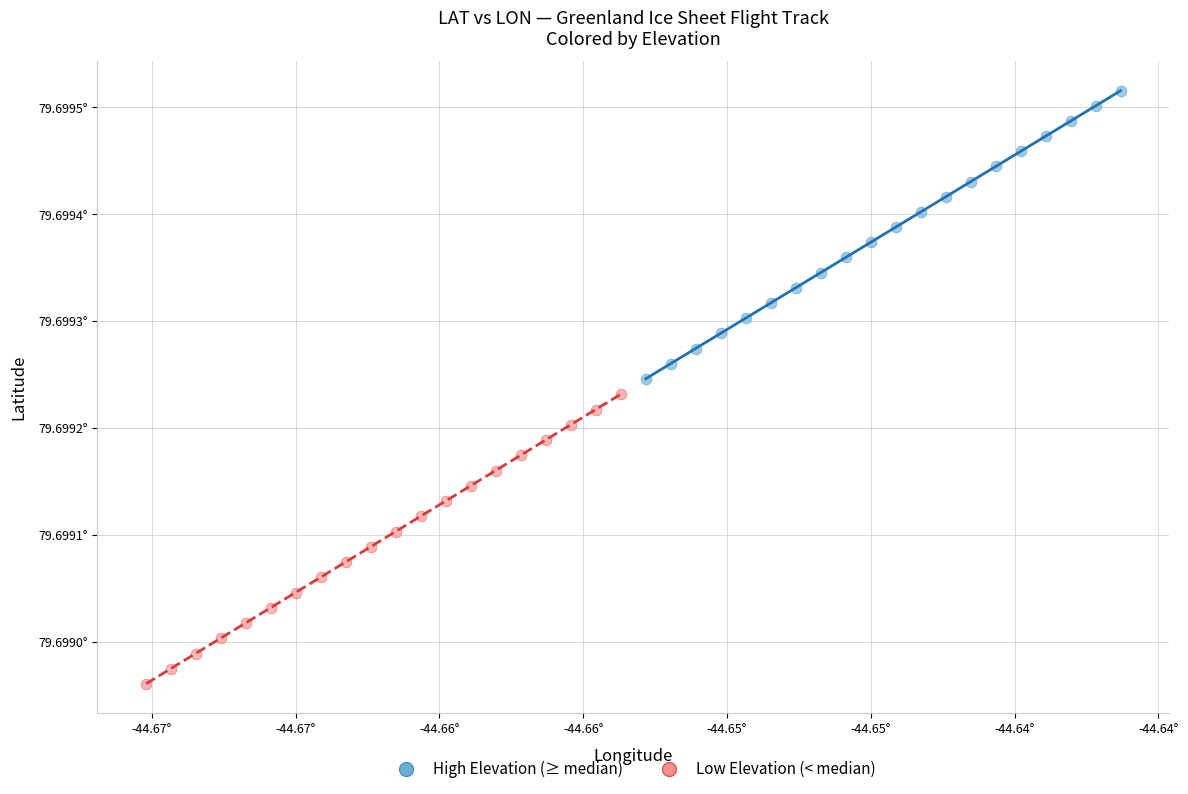

Which series reaches the maximum Y coordinate?

High Elevation (≥ median)